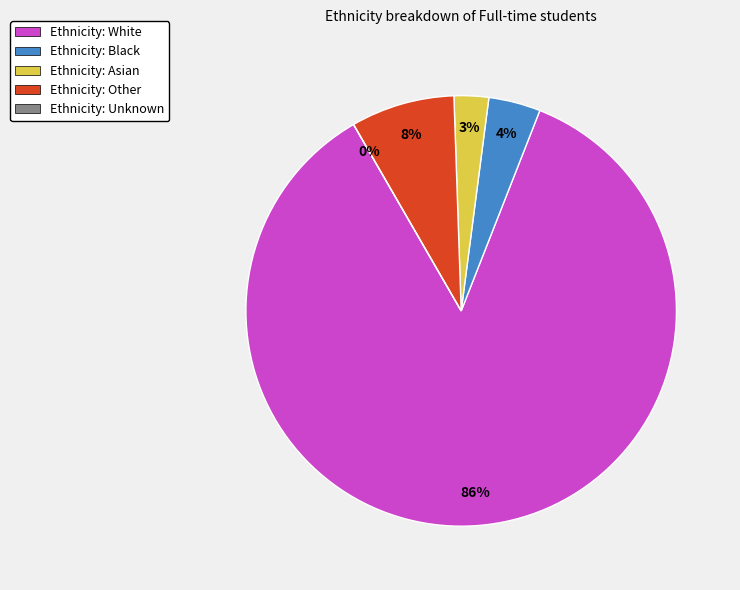

To the nearest percent, what is the average slice percentage?

20%